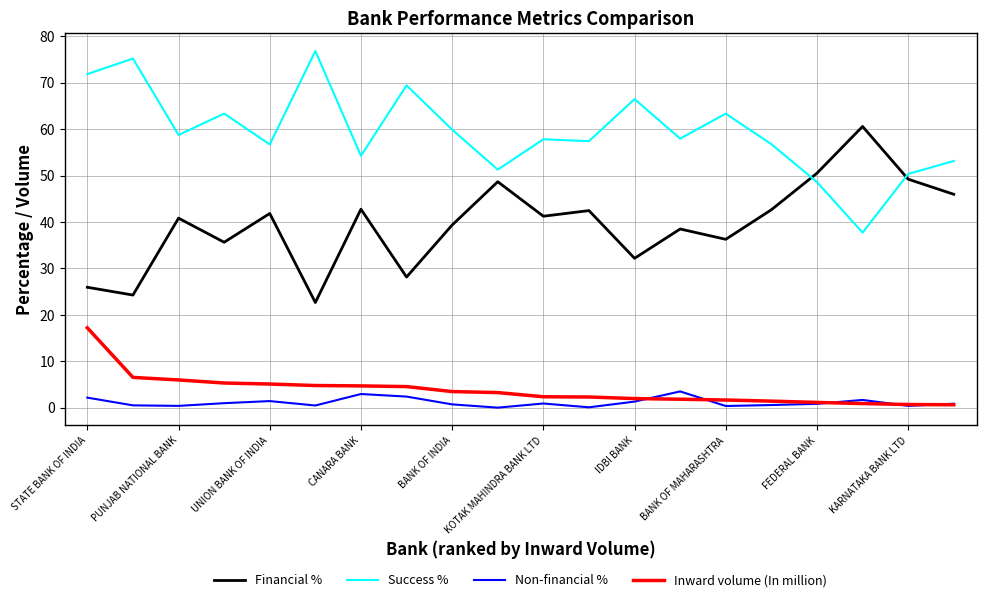

What is the greatest value displayed?

76.8